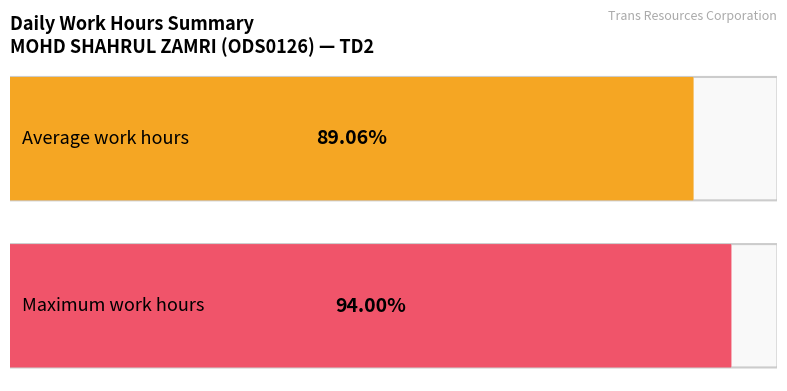

Are the bars grouped side by side (vs. stacked)?

Yes